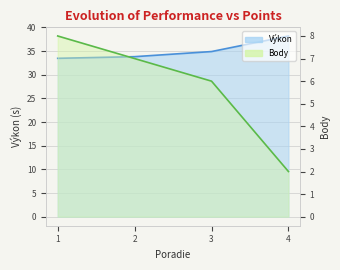

True or false: Výkon has more than 1 interior local peaks.

False